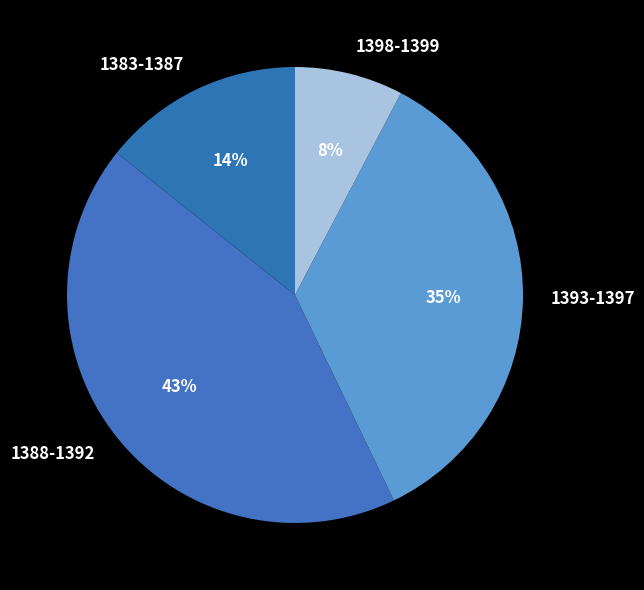

To the nearest percent, what is the difference between the largest and smallest slice percentages?

35%